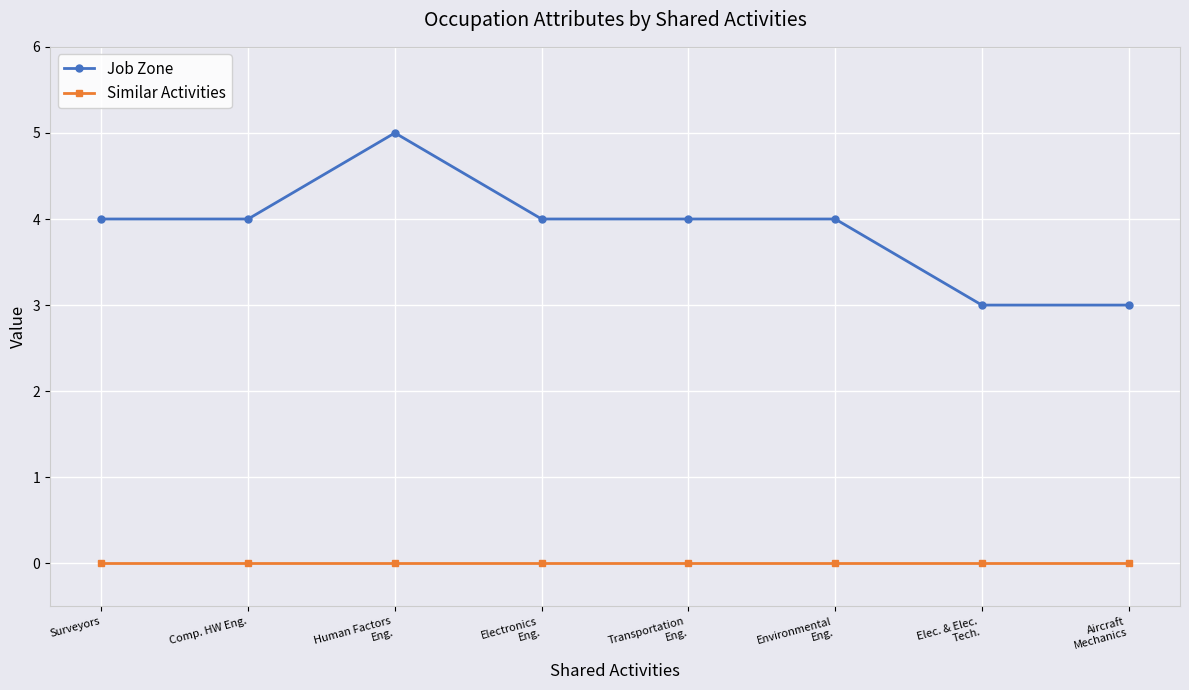

What is the maximum value for Job Zone?

5